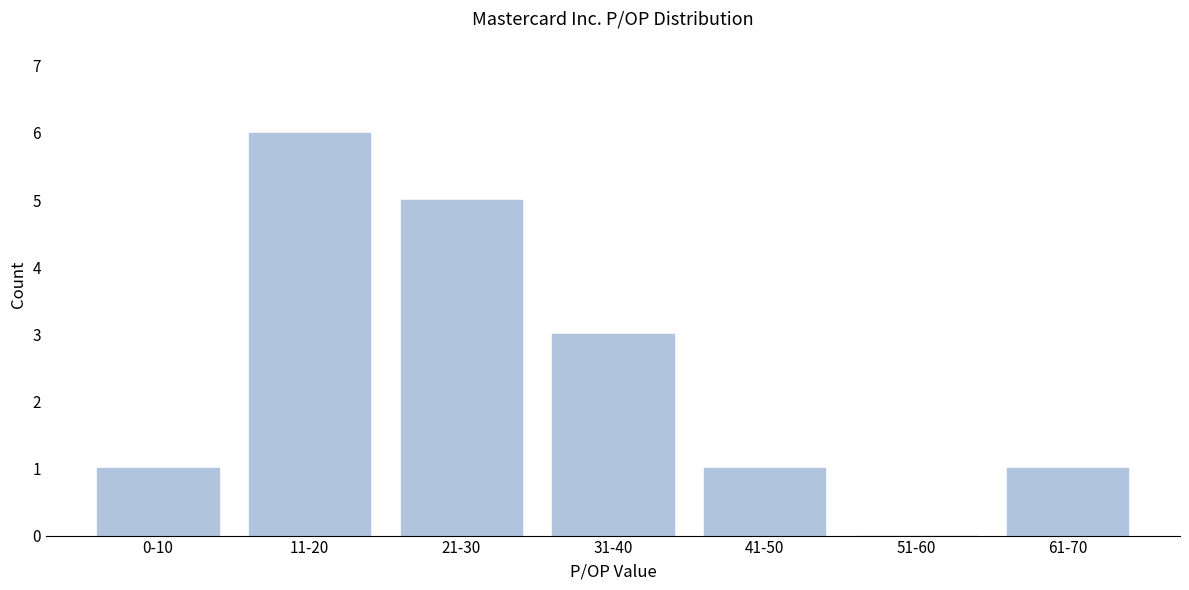

Reading left to right, list all the values displayed in this chart.

0-10=1	11-20=6	21-30=5	31-40=3	41-50=1	51-60=0	61-70=1